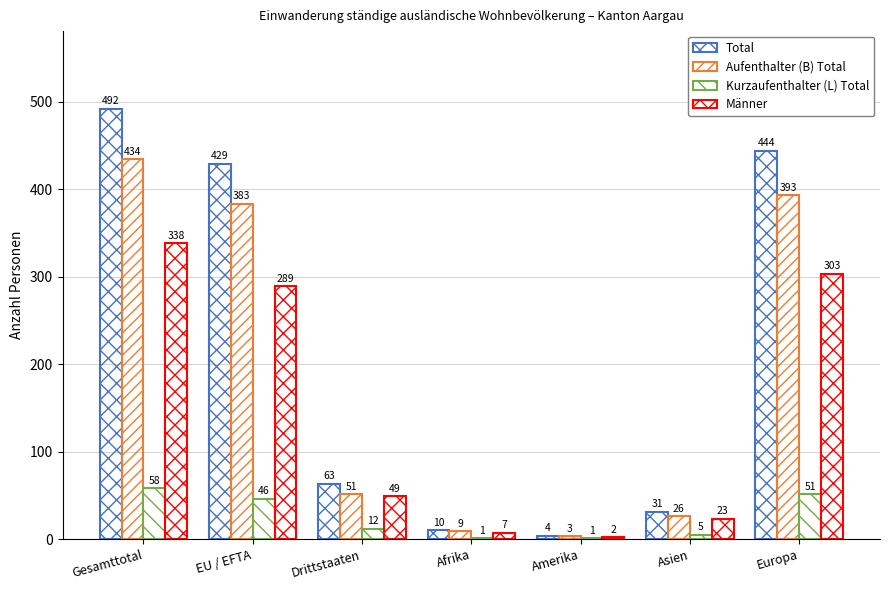

How many groups of bars are there?

7